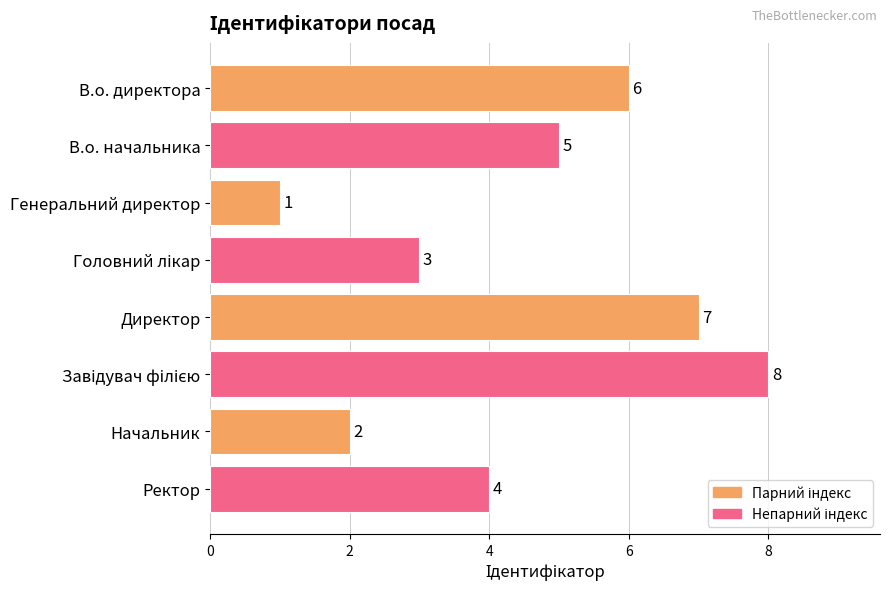

What is the sum of all values?

36